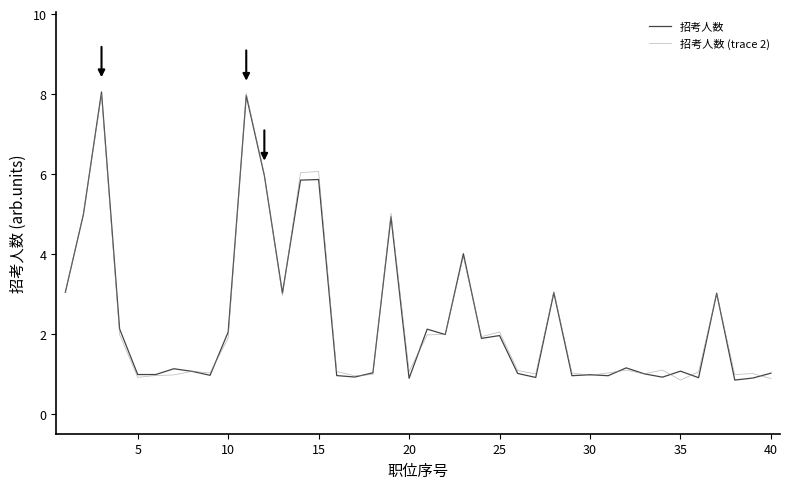

Does the chart display data point markers on the line(s)?

No